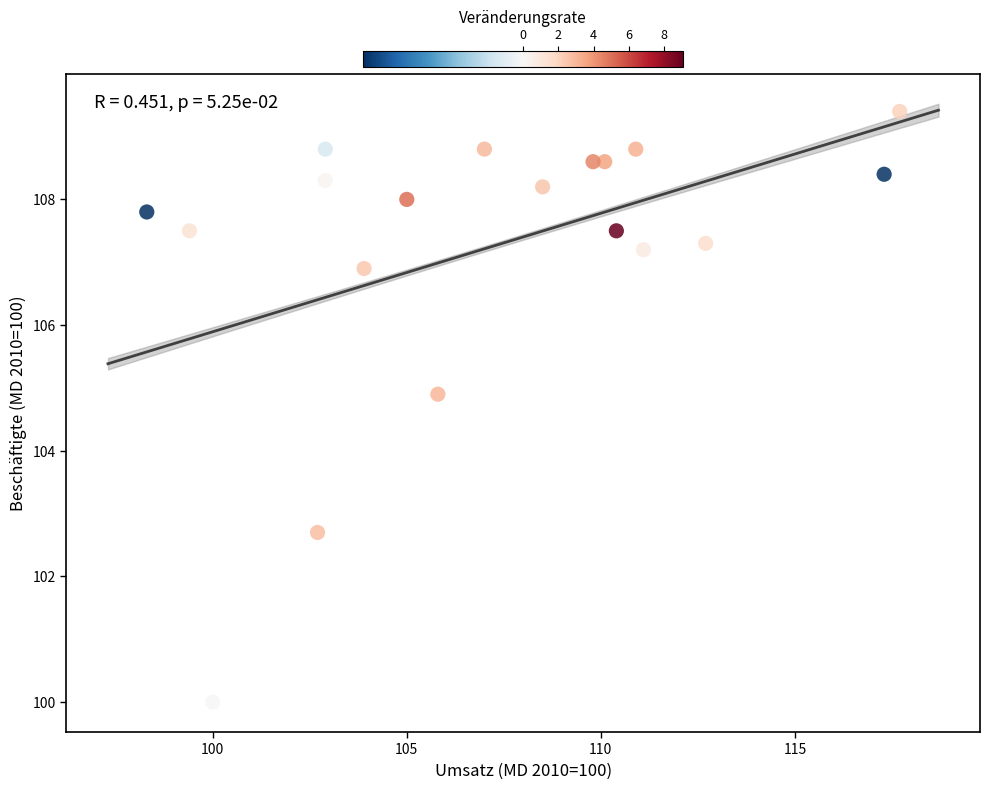

What Y value in the scatter plot is closest to 104?

104.9